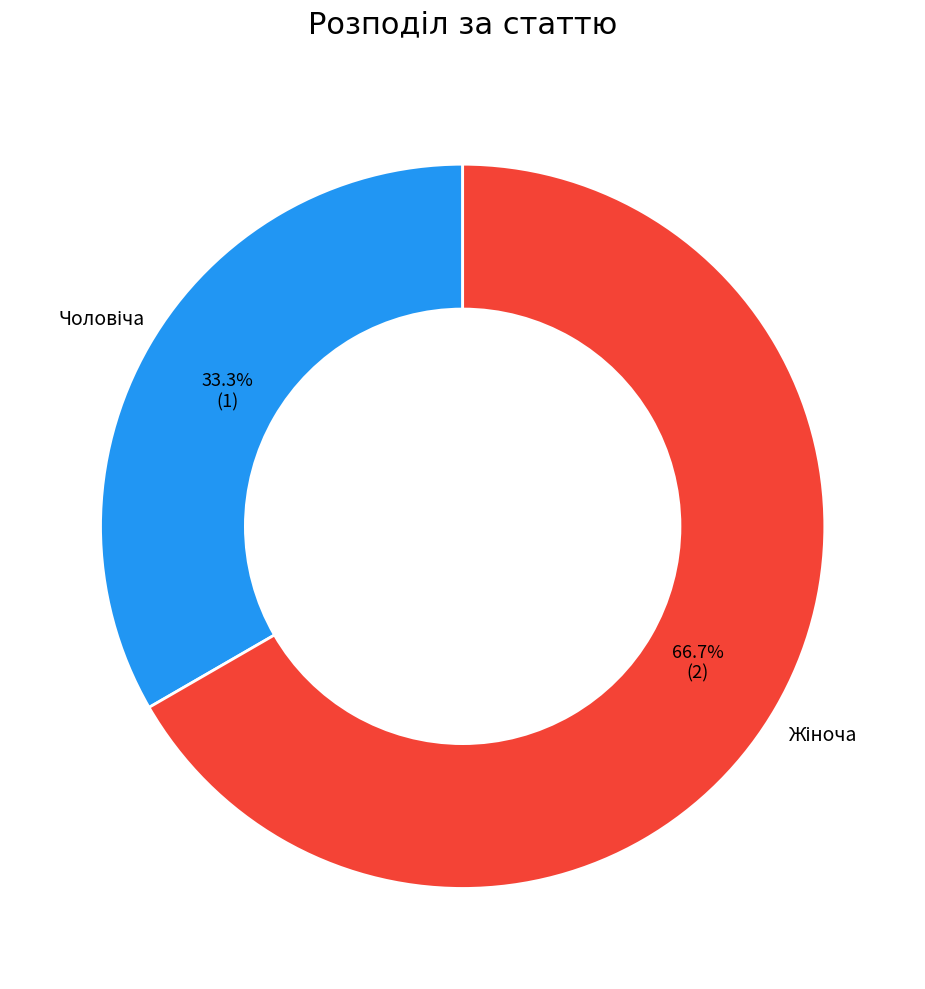

Is there a majority slice in this chart?

Yes